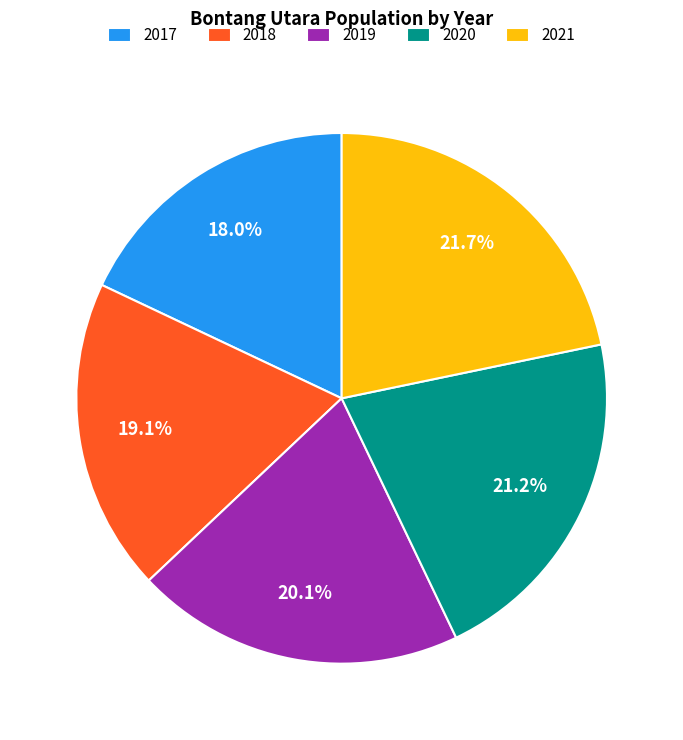

True or false: 2017 accounts for 18% of the total.

True